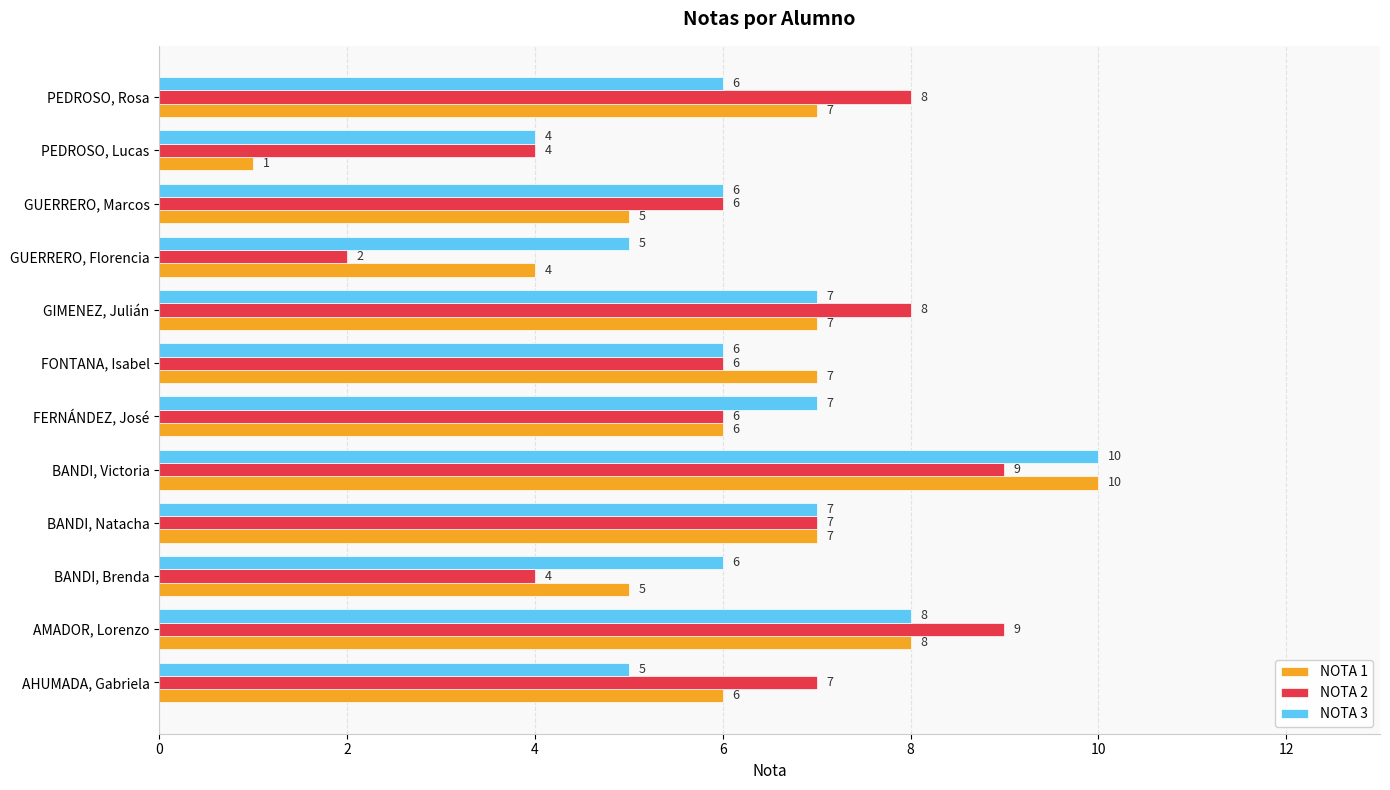

Which series has the largest total across all categories?

NOTA 3